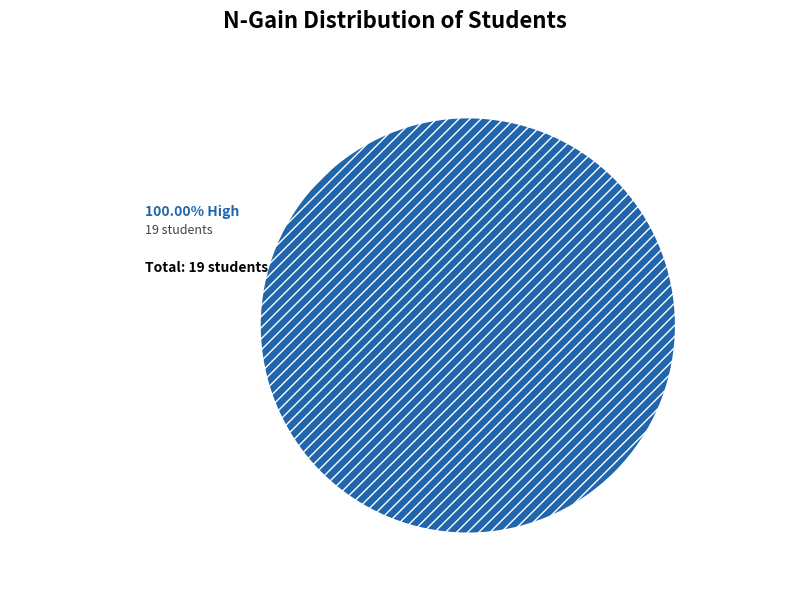

Does any single category account for the majority?

Yes